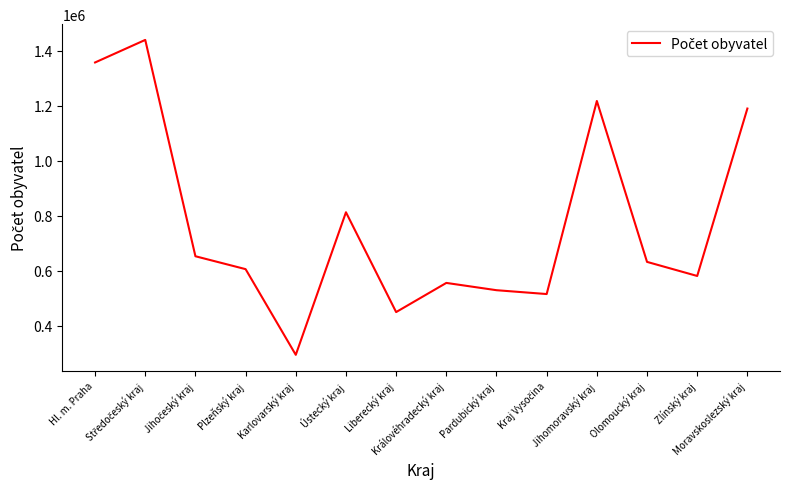

What is the approximate value at Hl. m. Praha?

1357326